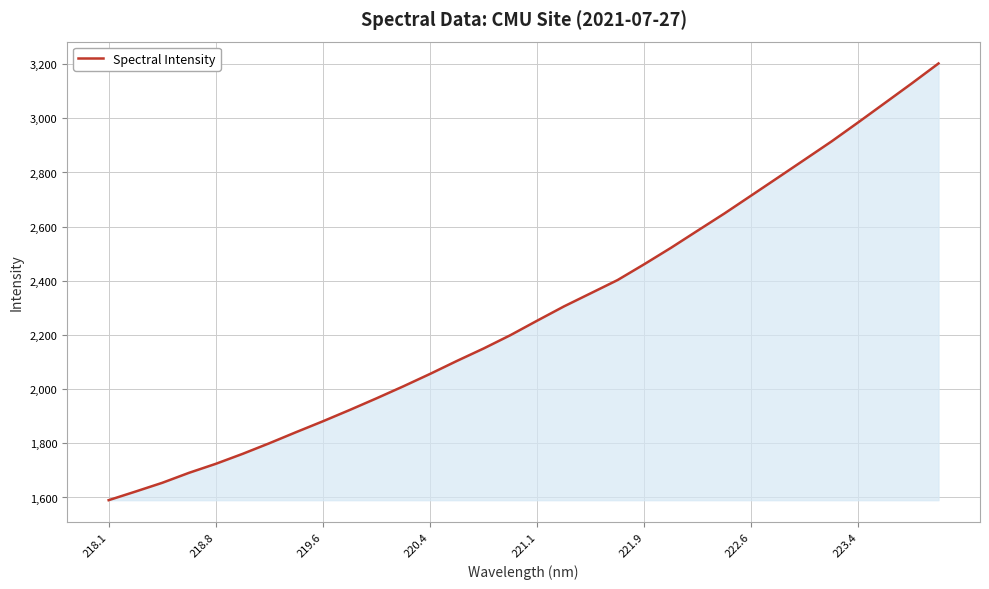

What is the difference between the maximum and minimum values?

1612.5